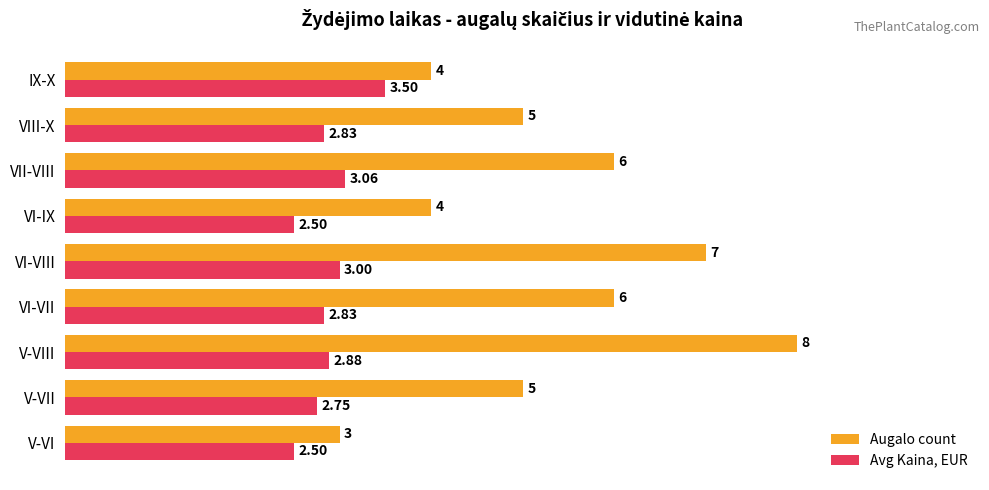

What is the average value of the Augalo count series?

5.3